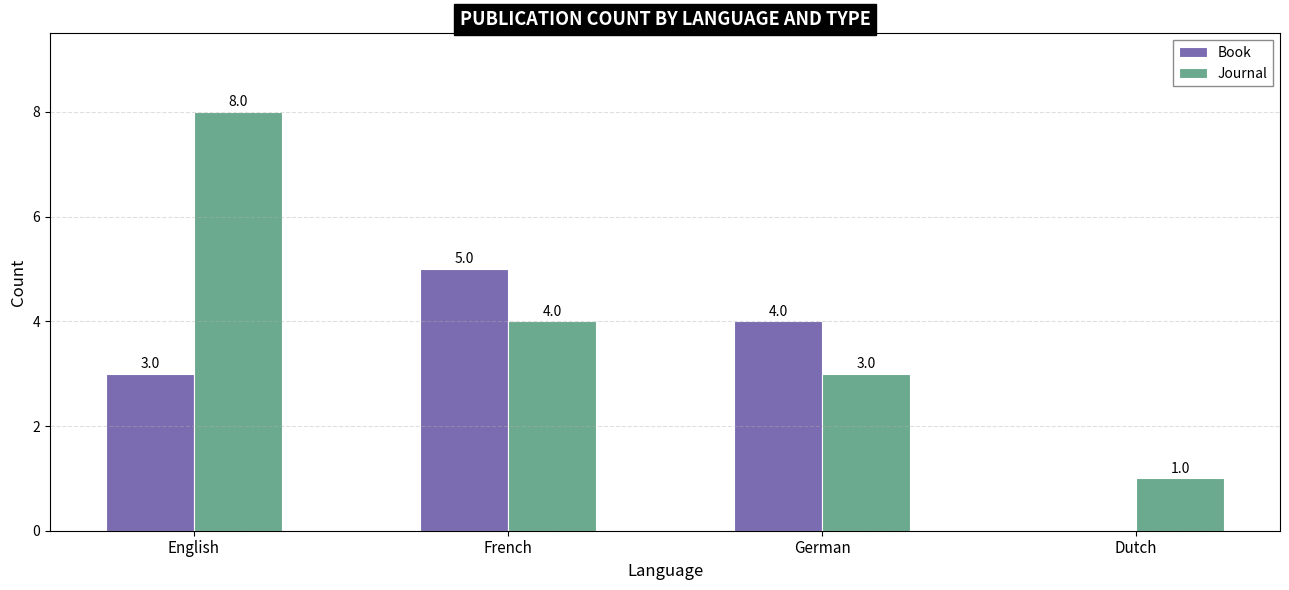

Reading left to right, transcribe all the data shown in this chart.

Book: English=3	French=5	German=4	Dutch=0
Journal: English=8	French=4	German=3	Dutch=1